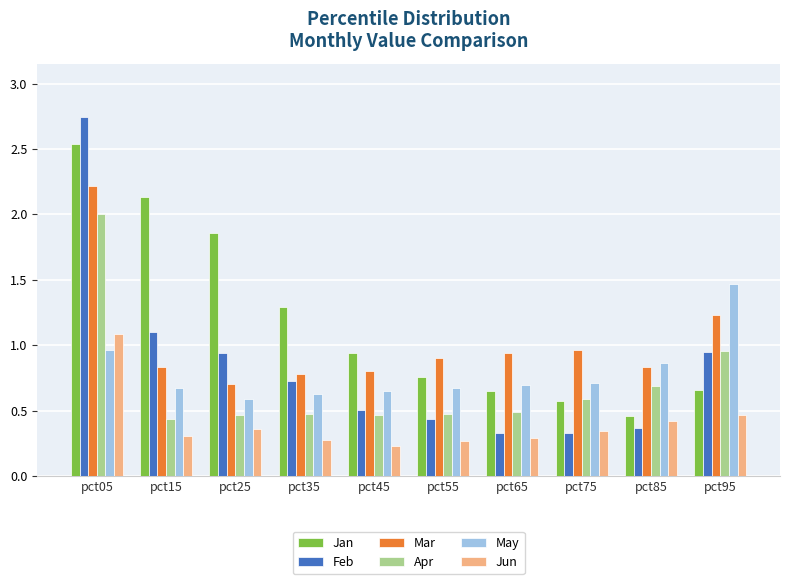

The Jun series shows 0.4 at pct45. True or false?

False